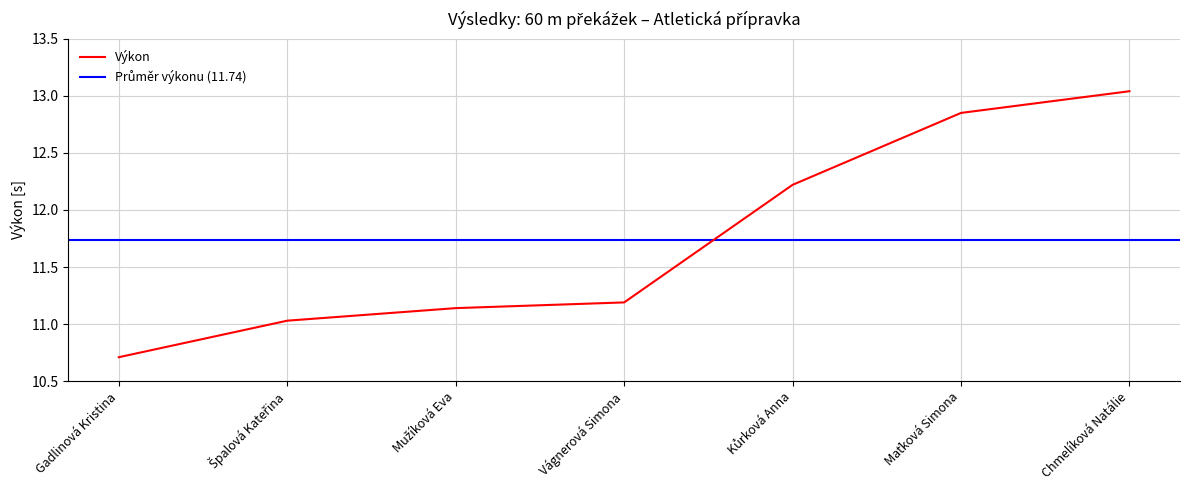

Rank the categories by value from lowest to highest.

Gadlinová Kristina, Špalová Kateřina, Mužíková Eva, Vágnerová Simona, Kůrková Anna, Maťková Simona, Chmelíková Natálie